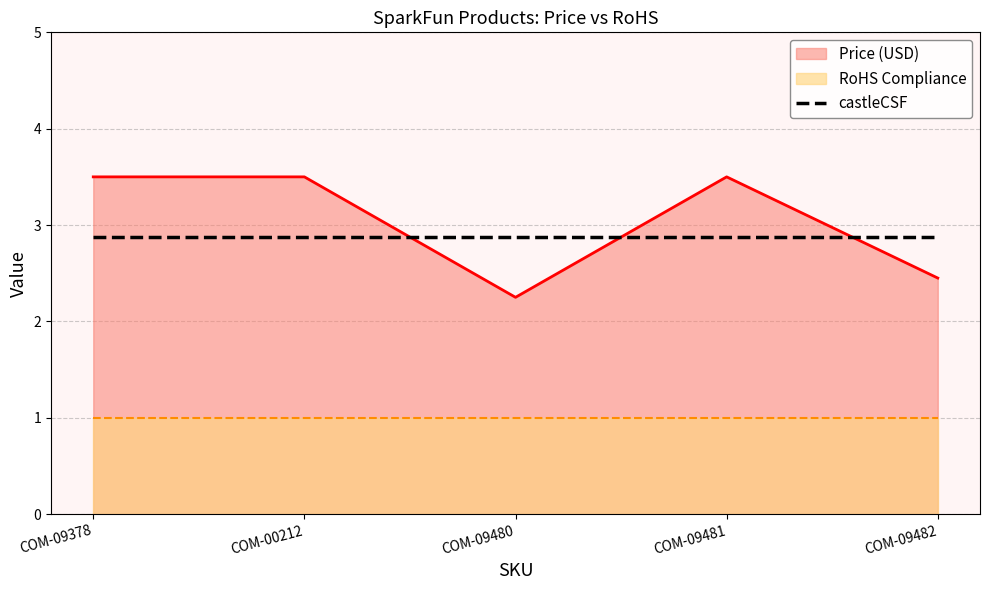

What is the value of the 4th point from the left?

3.5